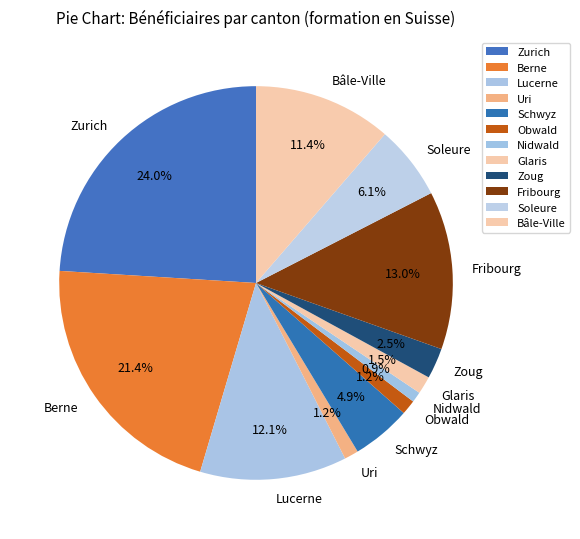

To the nearest percent, what is the difference between the Berne and Soleure slice percentages?

15%